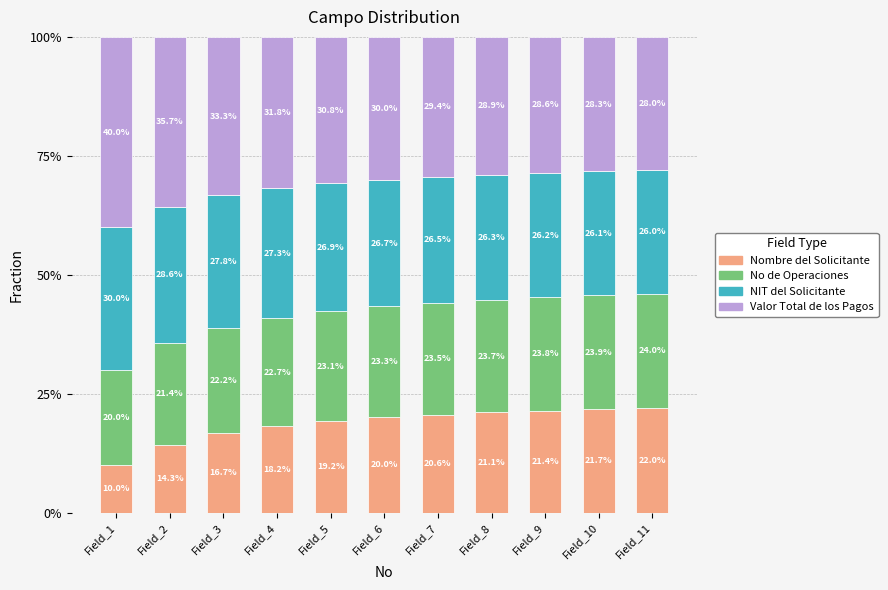

The Nombre del Solicitante series shows 6.2 at Field_2. True or false?

False